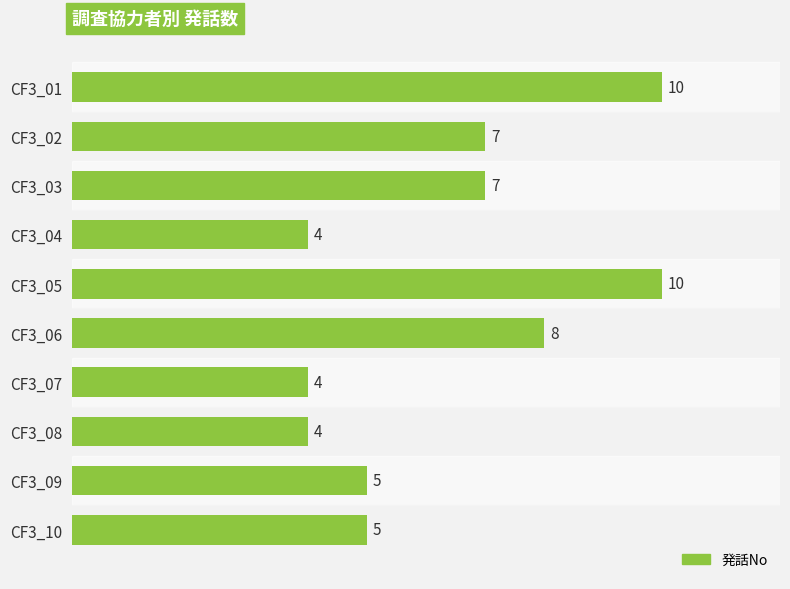

What is the value of the 5th bar from the top?

10